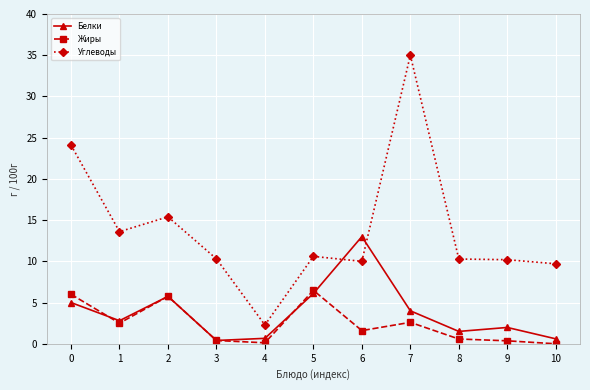

Which series has the widest spread of values?

Углеводы